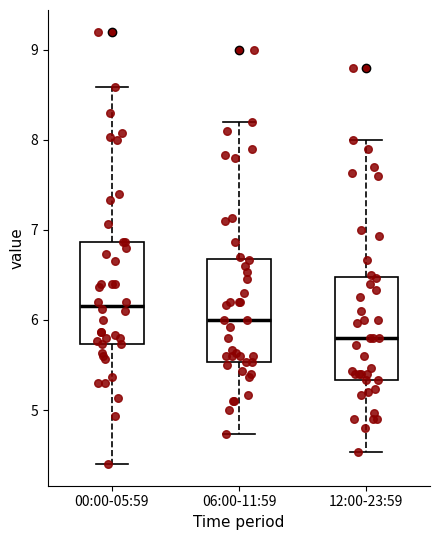

Reading left to right, transcribe this box plot: for each box, give where its median line is, the range the box spans, and where its two whiskers end, as read against the y-axis. The values are not printed on the chart, so give them approximately, as read against the axis.

00:00-05:59: median 6.2, box 5.7 to 6.9, whiskers 4.4 to 8.6
06:00-11:59: median 6.0, box 5.5 to 6.7, whiskers 4.7 to 8.2
12:00-23:59: median 5.8, box 5.3 to 6.5, whiskers 4.5 to 8.0